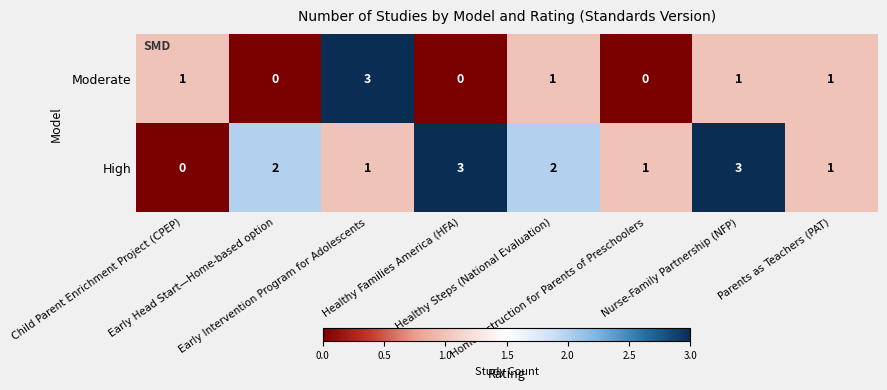

List the series in order of their overall mean, highest first.

High, Moderate